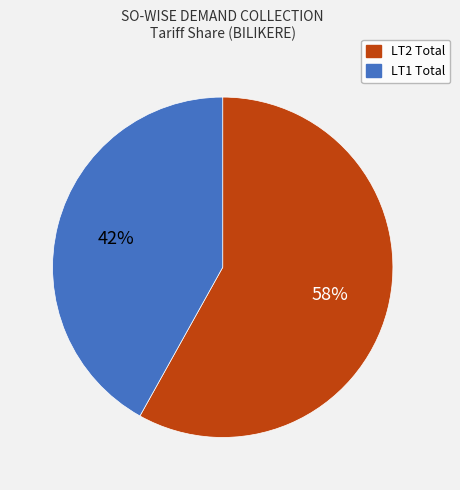

Combined, do LT1 Total and LT2 Total account for over 50%?

Yes